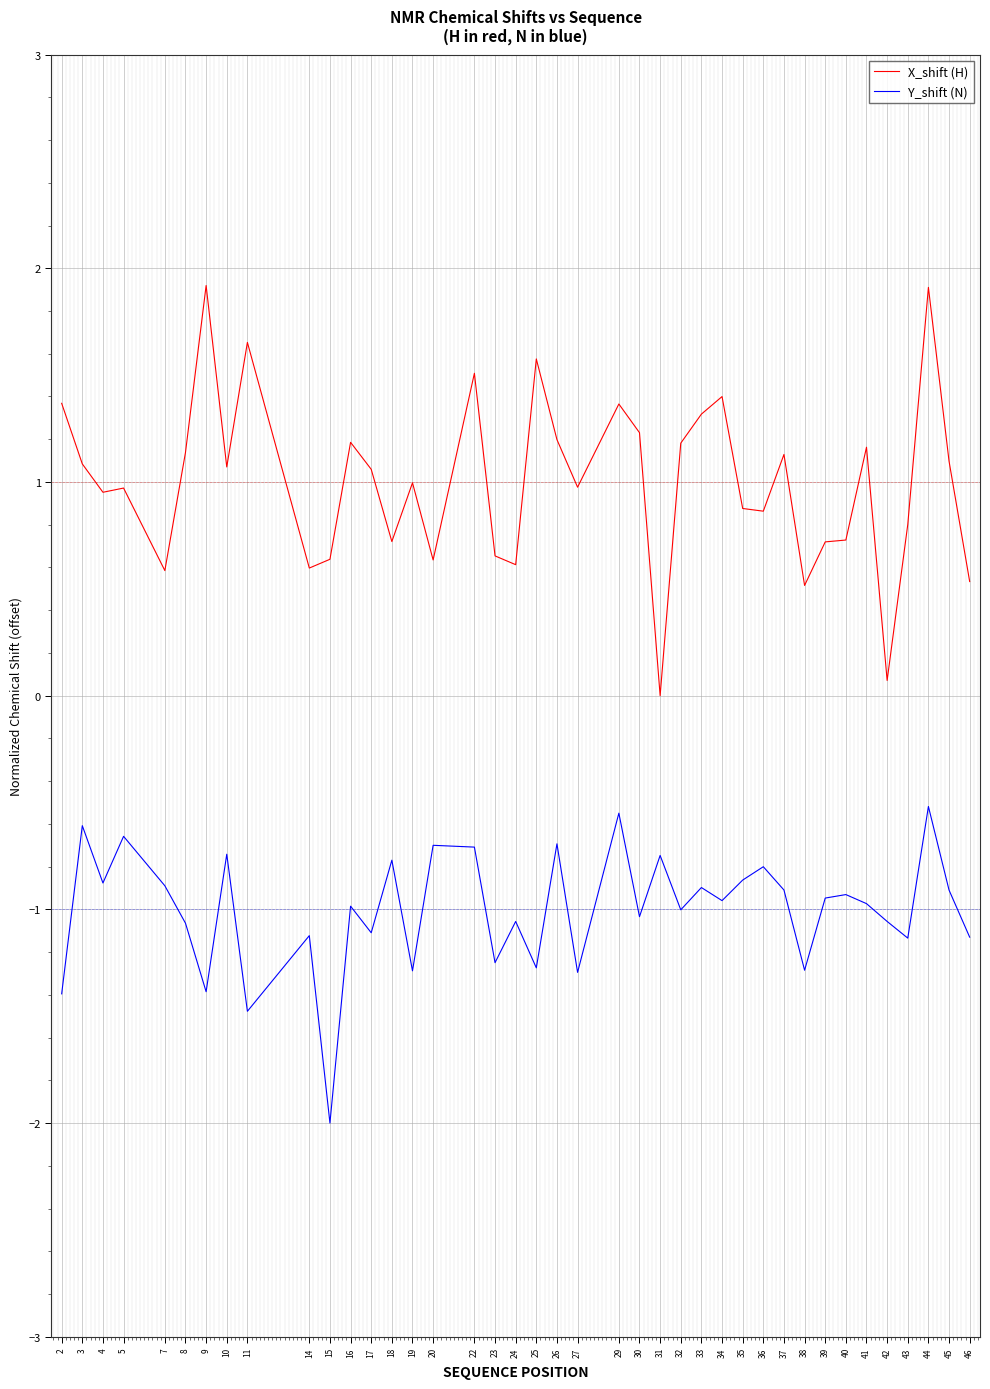

Is it true that Y_shift (N) equals -0.7 at 31?

True